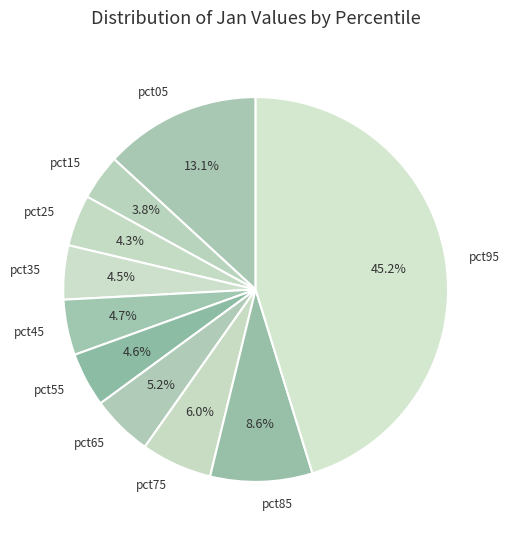

How many segments does this pie chart have?

10